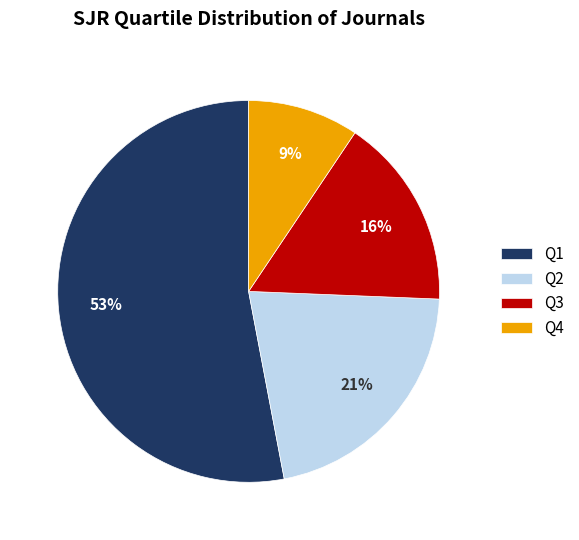

Is there a majority slice in this chart?

Yes